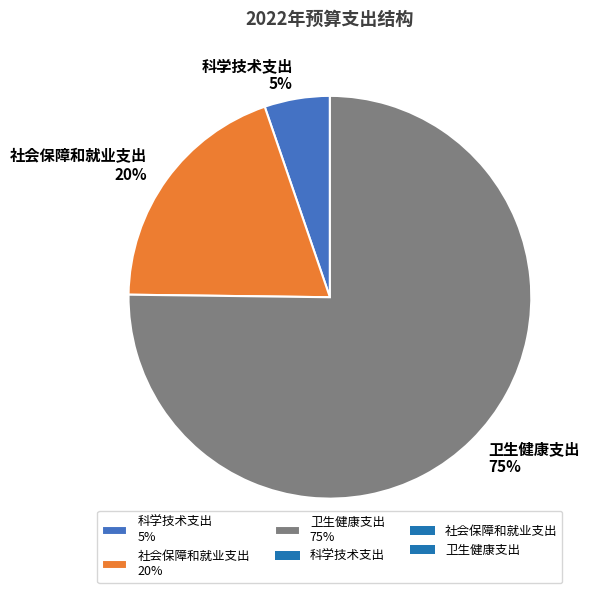

Count the number of slices in the pie.

3